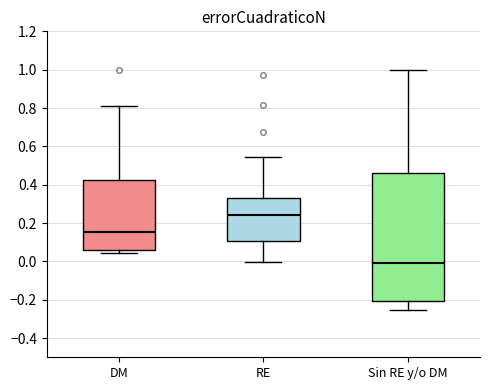

Which box's median line is the lowest?

Sin RE y/o DM